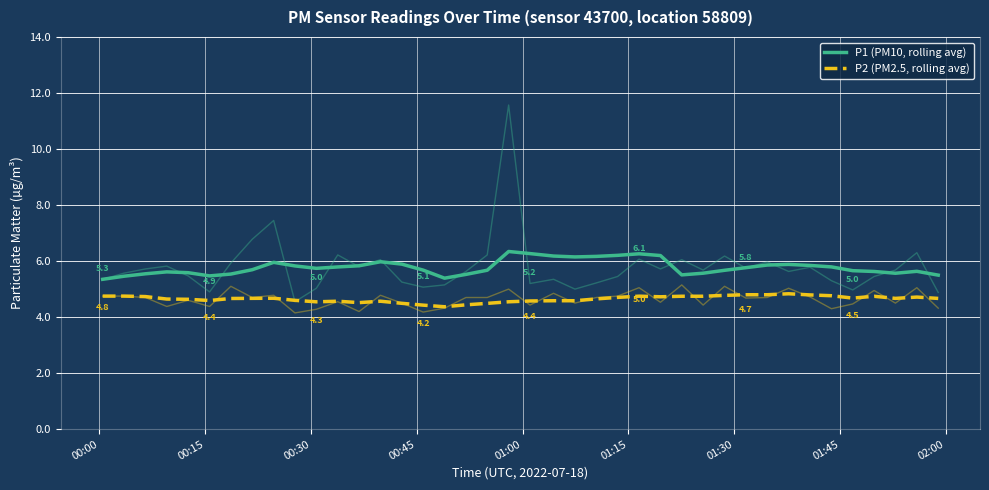

What is the difference between the highest and lowest values at 00:30?

0.8